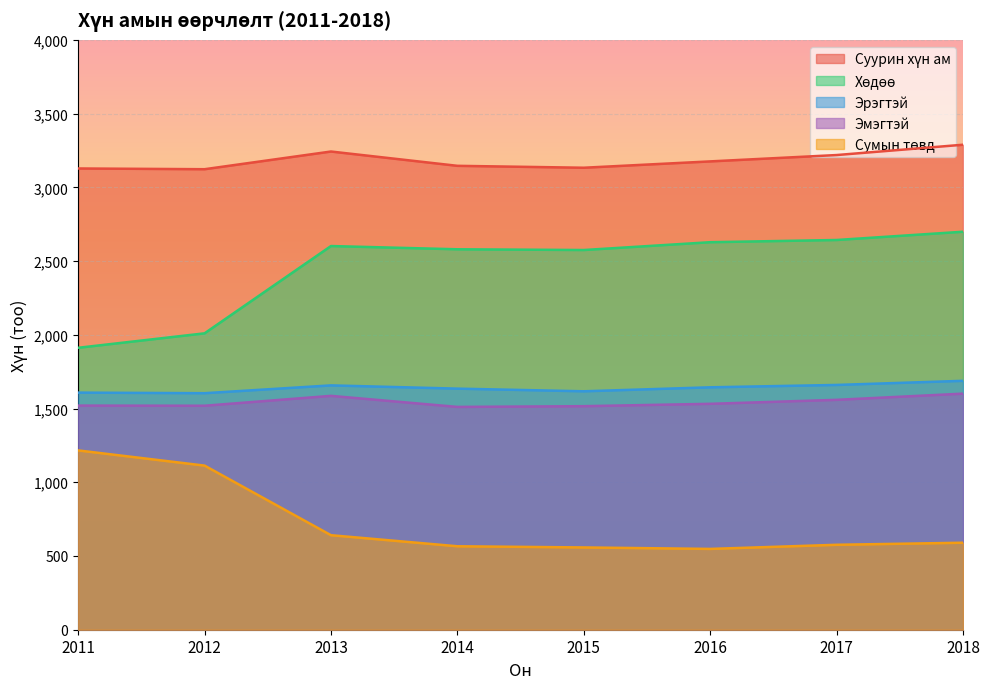

How many lines are shown in the chart?

5